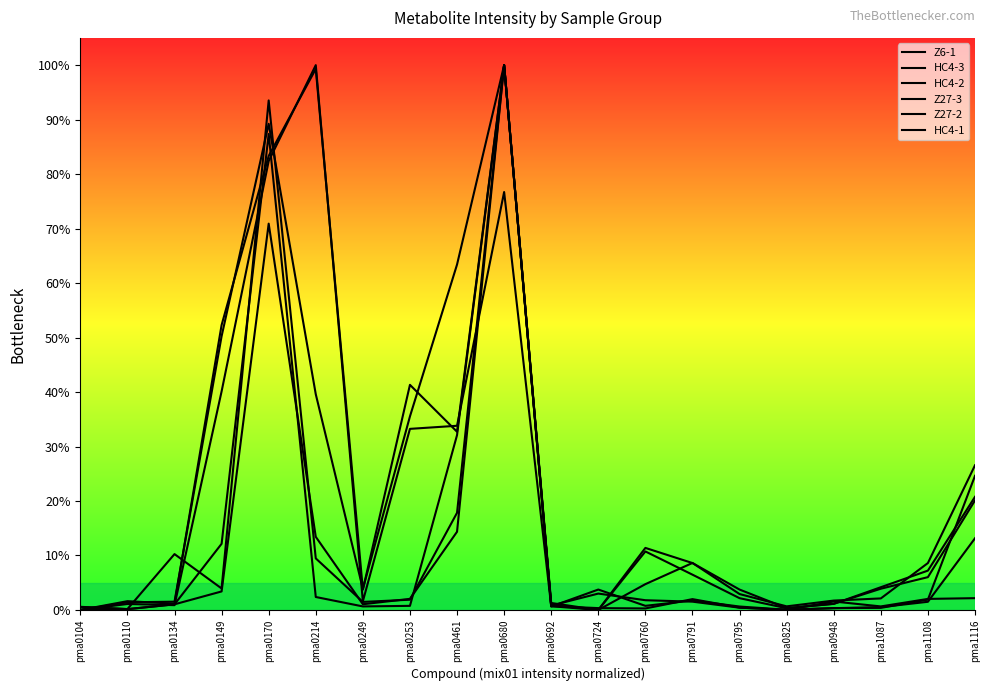

At which category does HC4-1 reach its first local valley?

pma0134